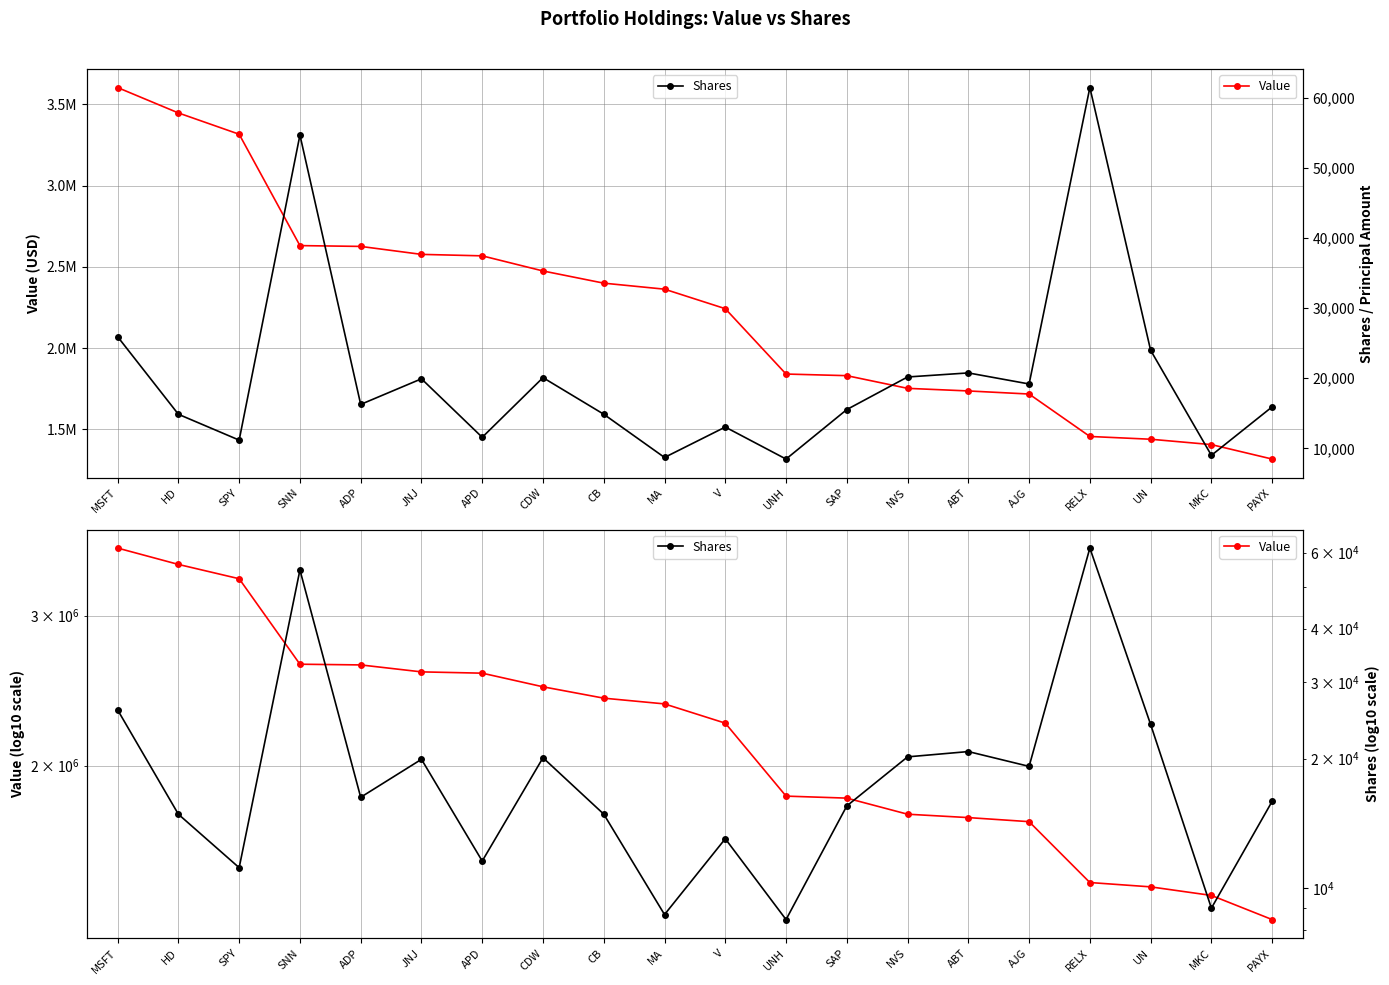

The value of Shares at PAYX is 22704. True or false?

False